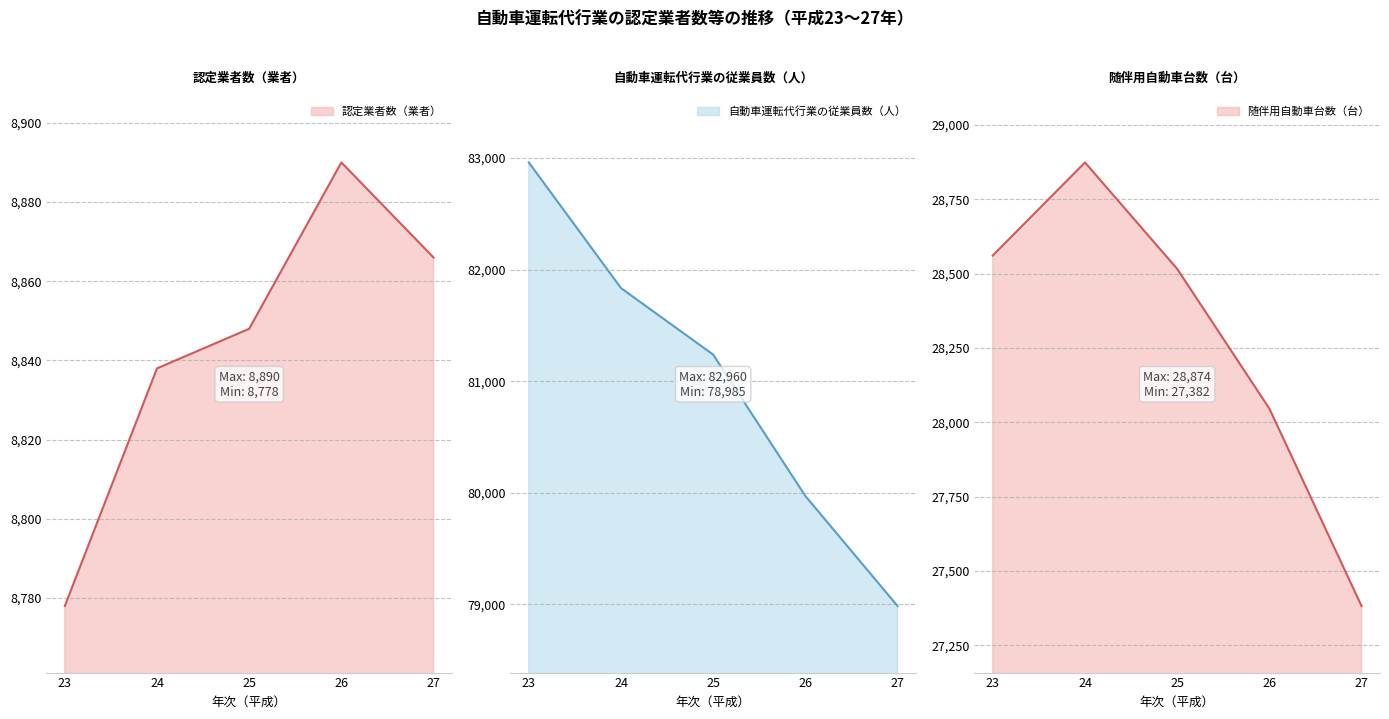

List the series in order of their overall mean, highest first.

自動車運転代行業の従業員数（人）, 随伴用自動車台数（台）, 認定業者数（業者）